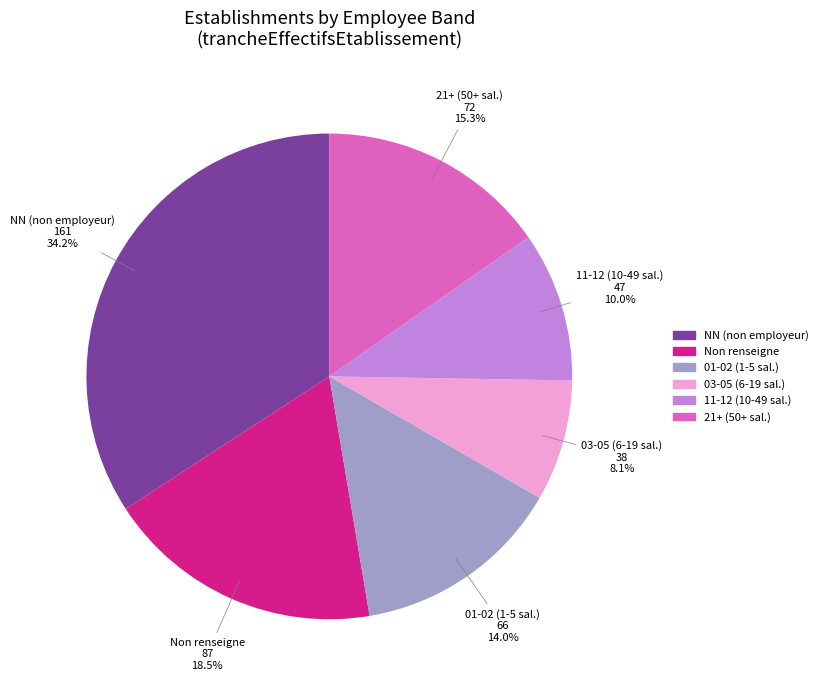

Is there a majority slice in this chart?

No